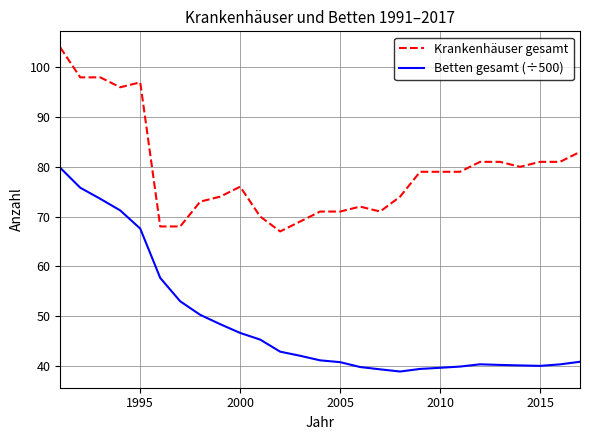

What are all the series names shown in the legend?

Krankenhäuser gesamt, Betten gesamt (÷500)